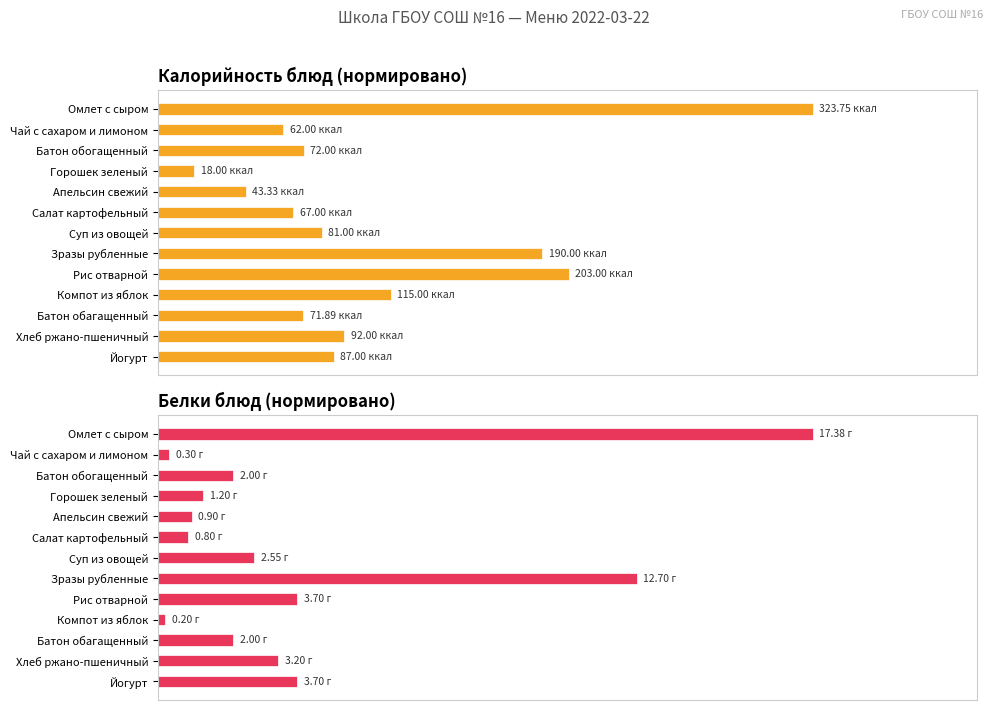

How many categories are shown in the chart?

13